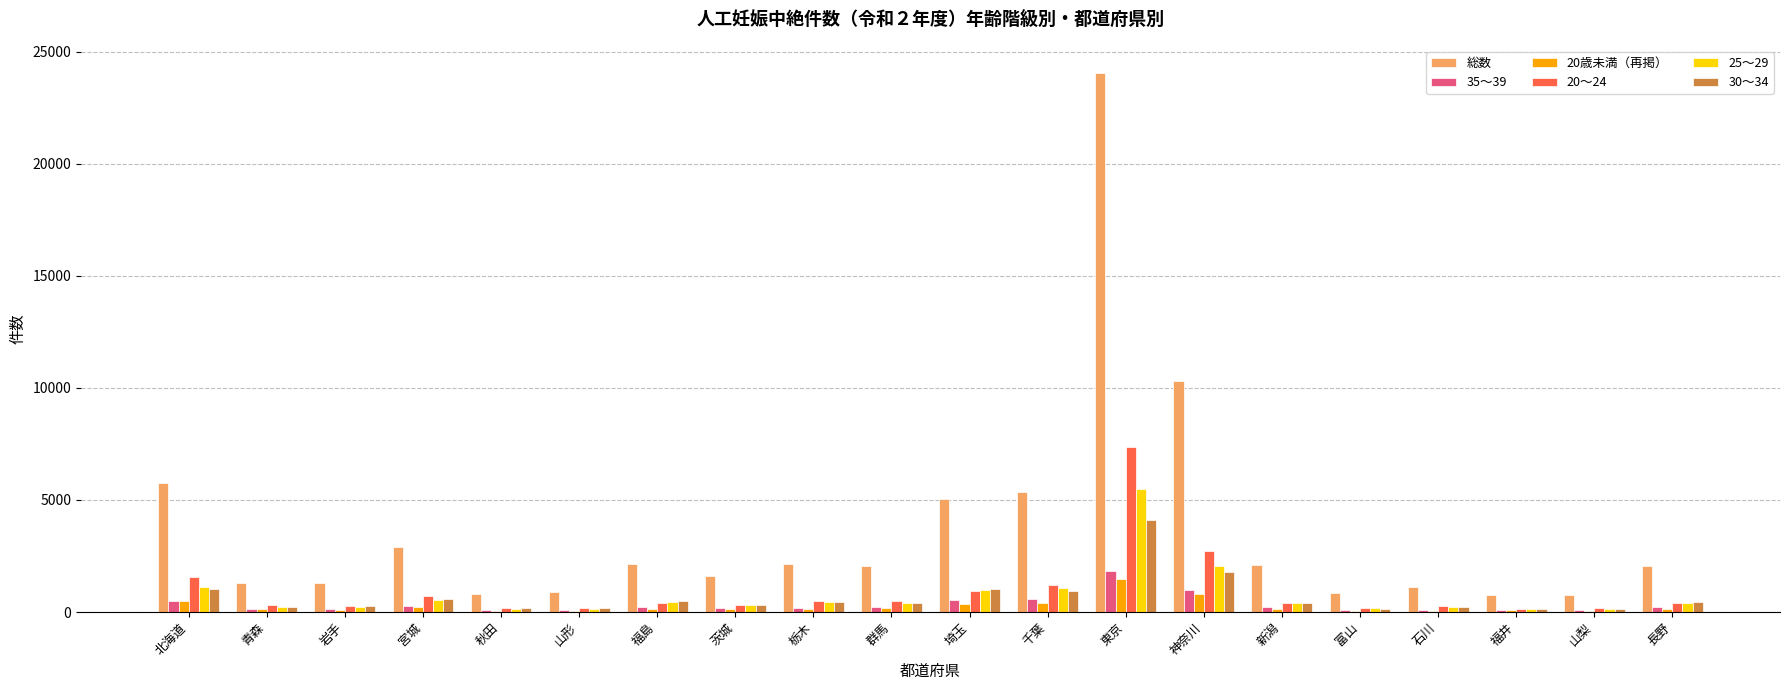

Which series has the largest total across all categories?

総数